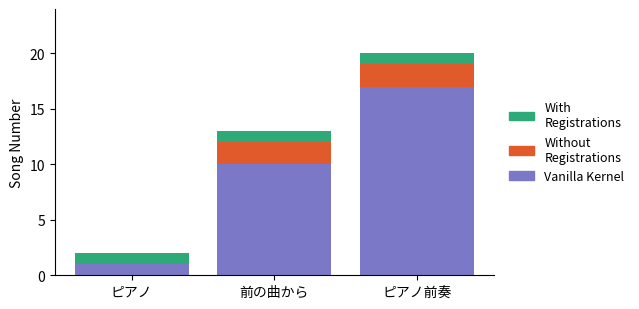

True or false: Vanilla Kernel has a value of 5 at 前の曲から.

False